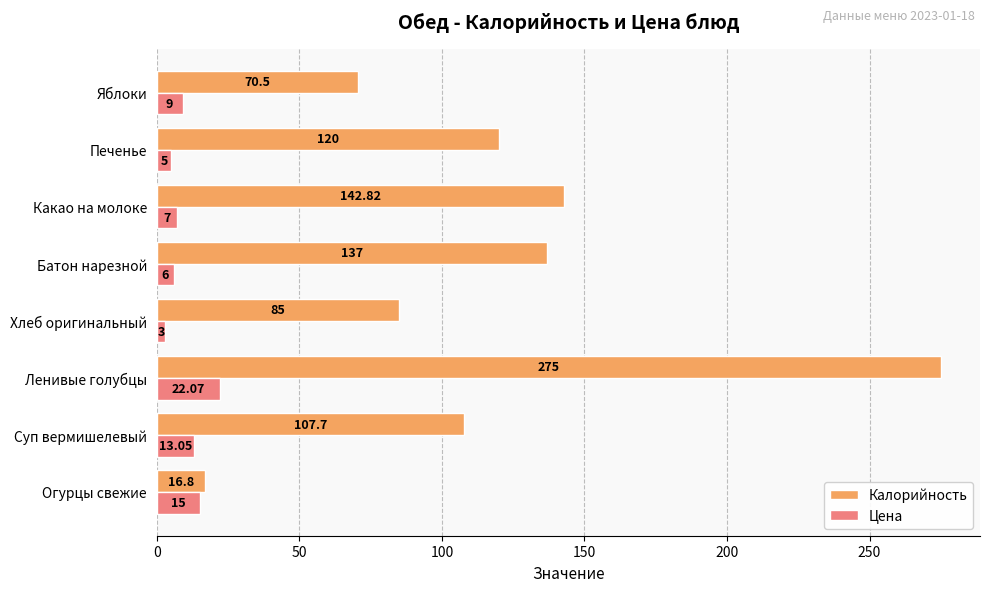

How many distinct data groups are displayed?

2